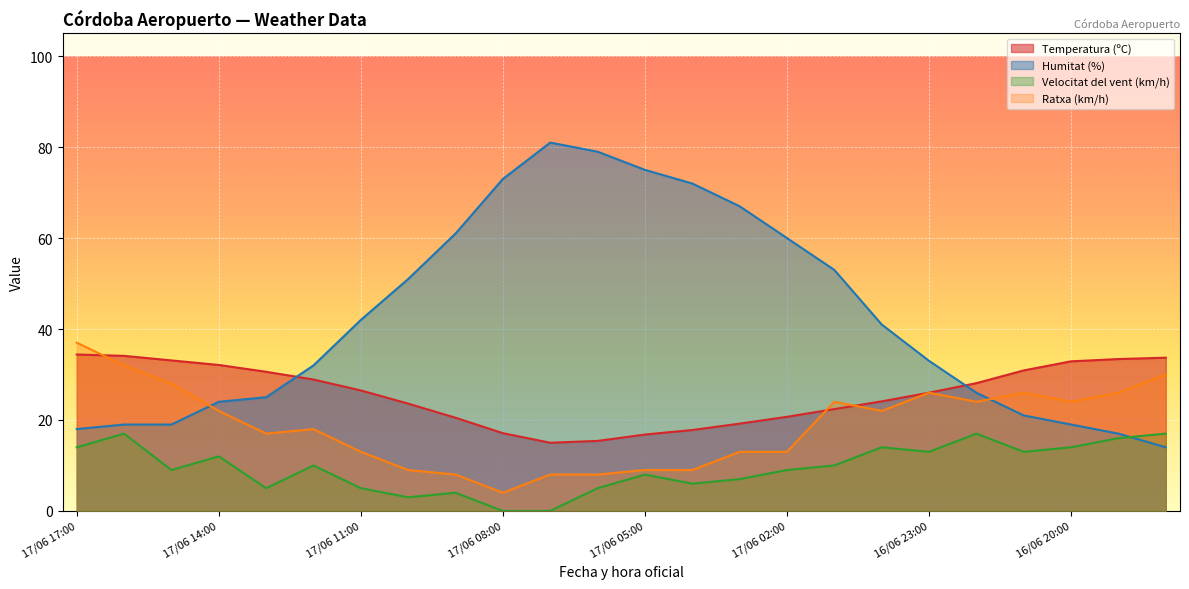

Which series has the largest total across all categories?

Humitat (%)